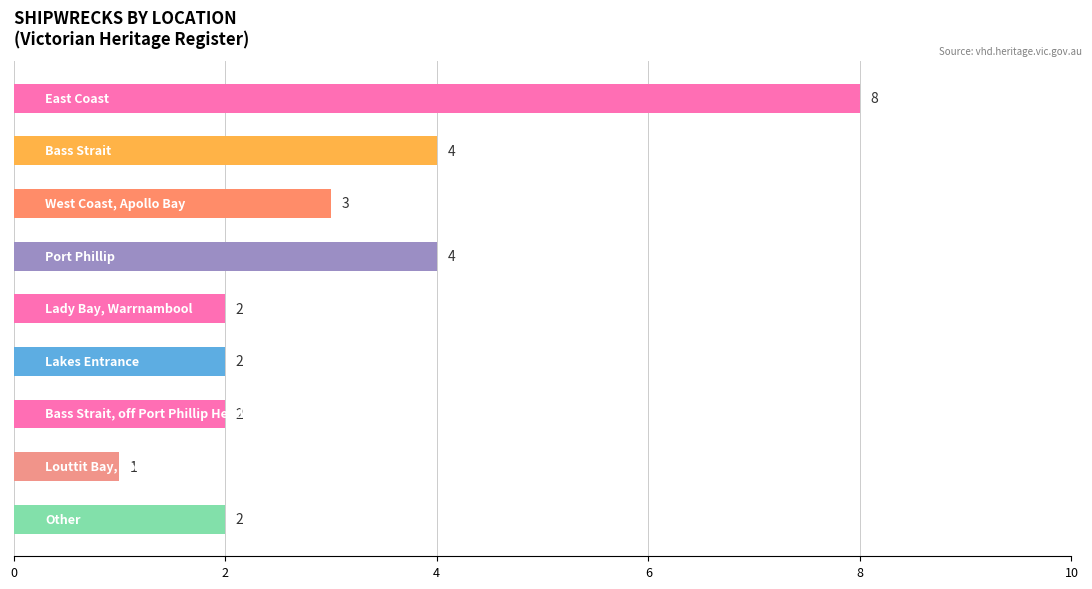

What is the difference between the maximum and minimum values?

7